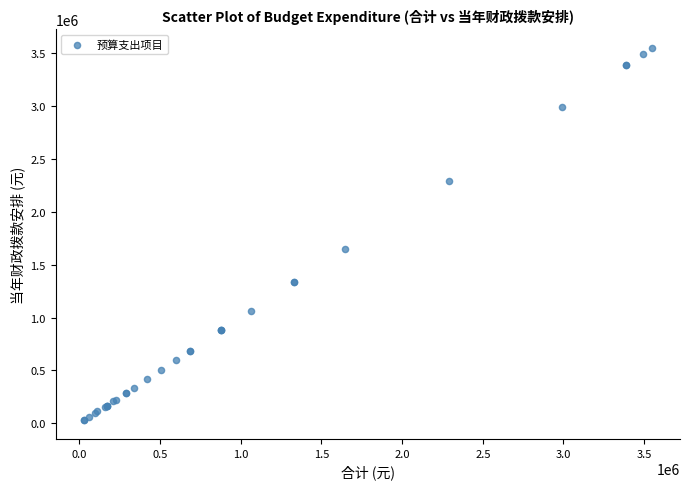

What Y value in the scatter plot is closest to 1787416?

1644294.1